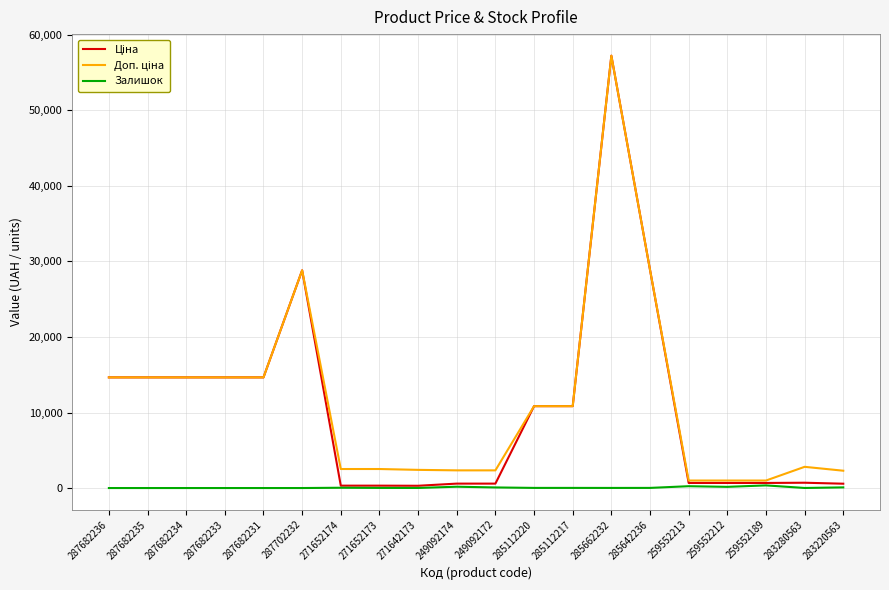

At which category is the sum across all series the highest?

285662232